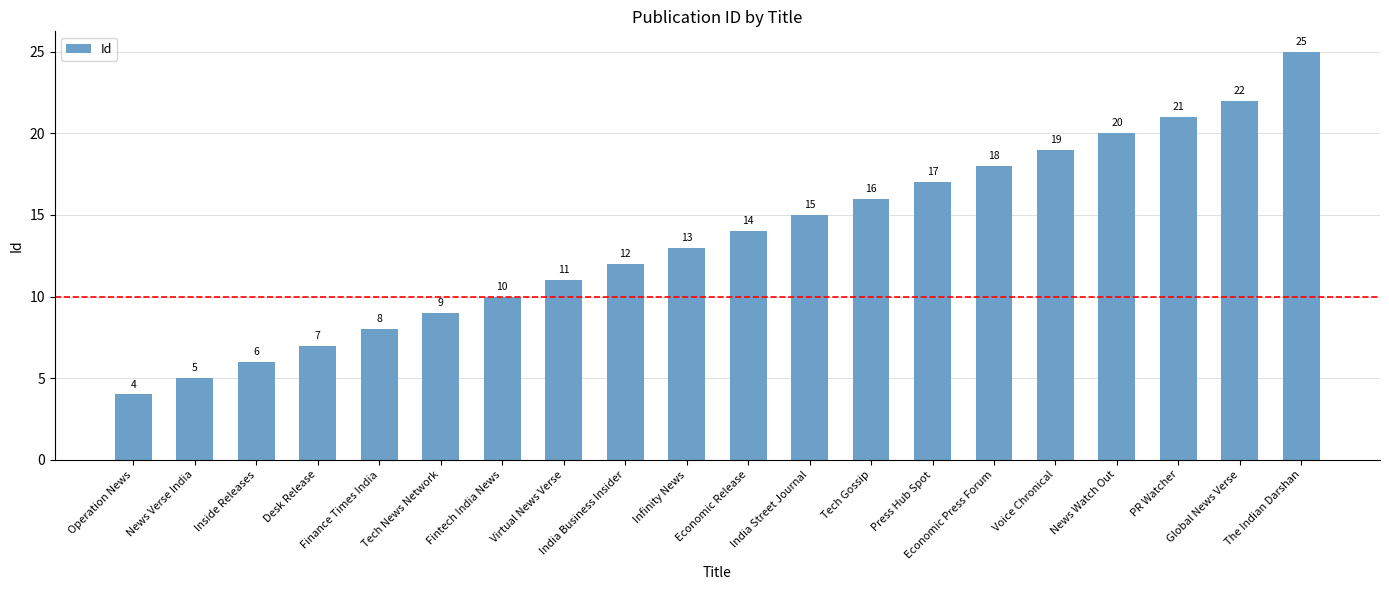

How many values are below 14?

10